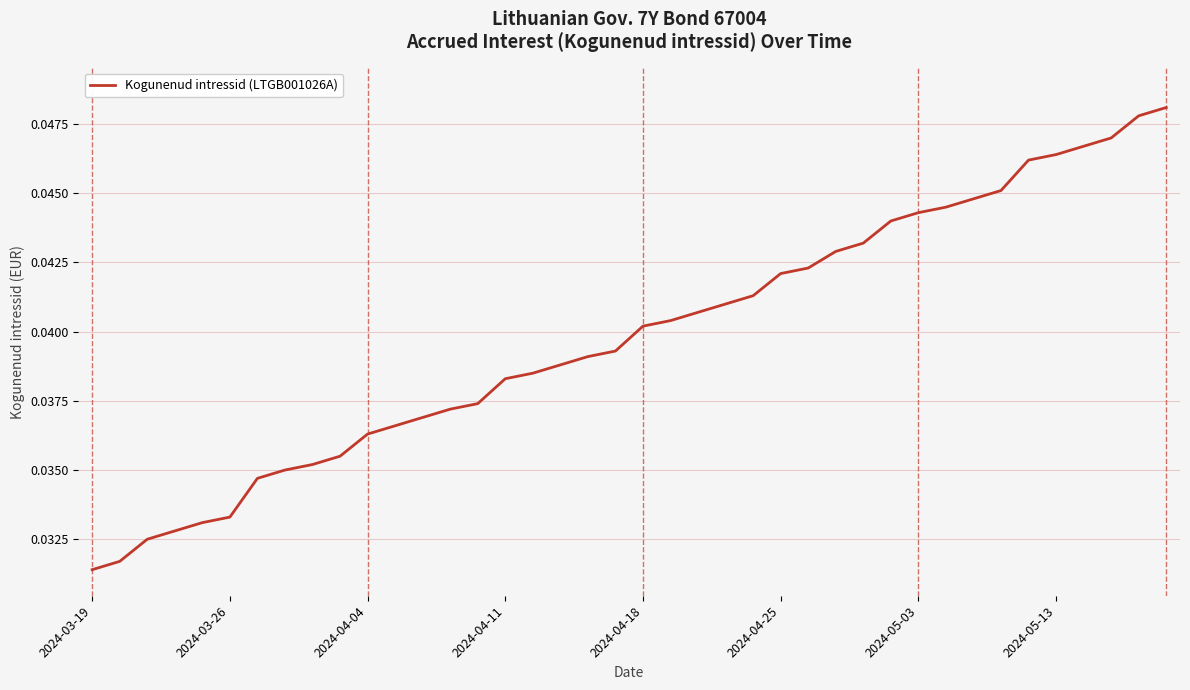

Does the chart have visible grid lines?

Yes